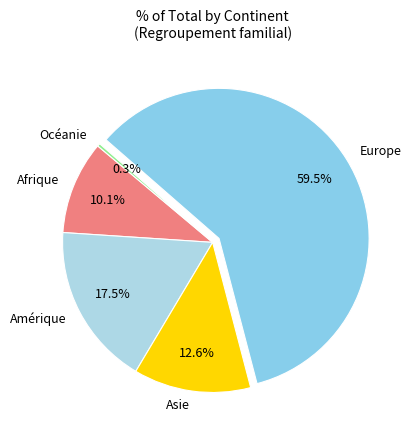

How many slices are in this pie chart?

5